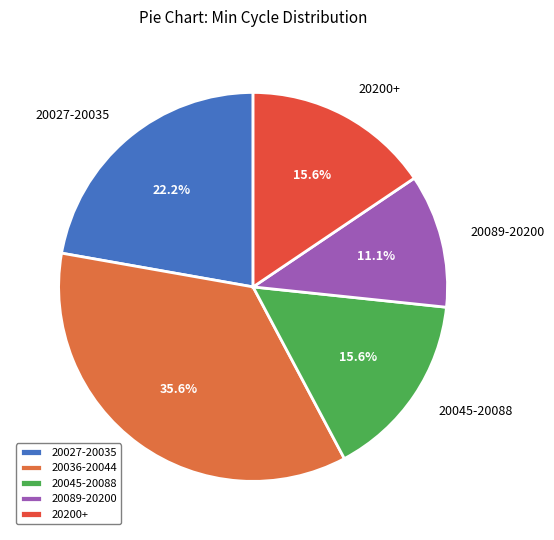

What percentage do 20089-20200 and 20036-20044 together represent?

46.7%